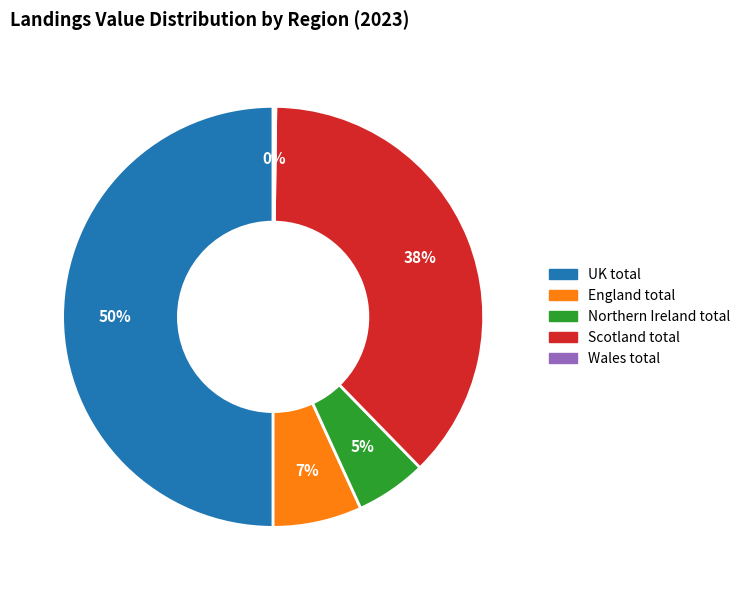

To the nearest percent, what is the combined percentage of UK total and England total?

57%